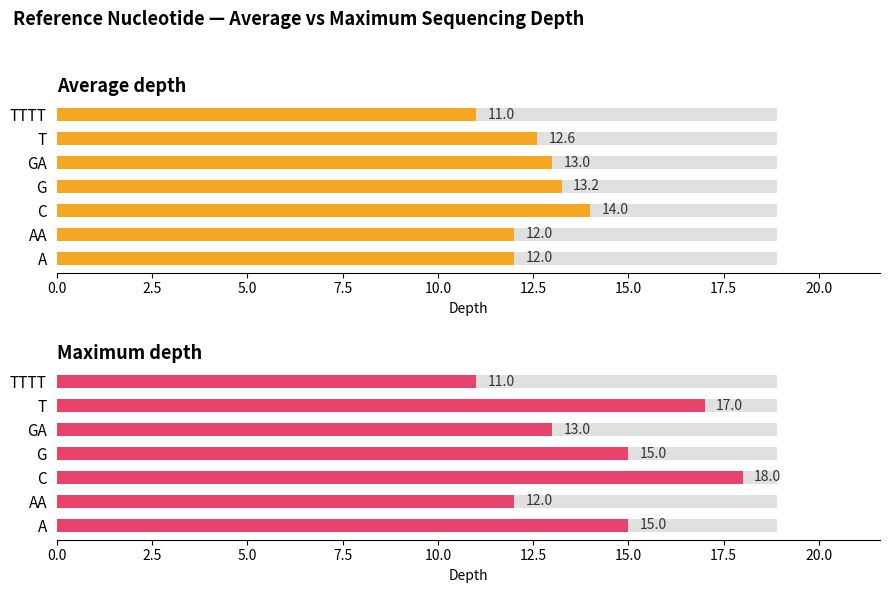

What is the minimum value shown in the chart?

11.0